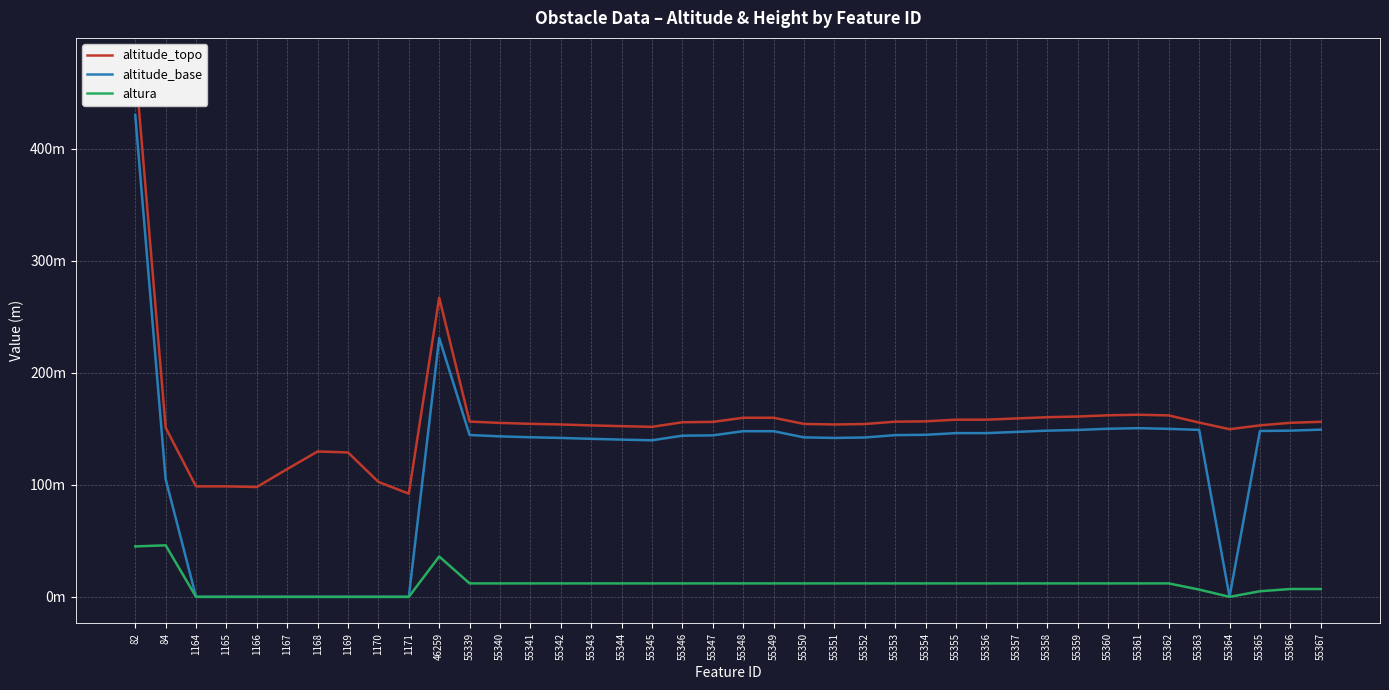

Rank the series at 1169 from lowest to highest value.

altitude_base, altura, altitude_topo